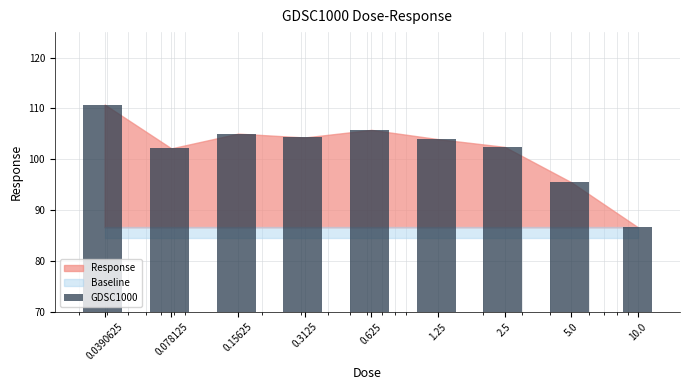

Approximately how many times larger is the value at 2.5 compared to 0.3125?

1.0